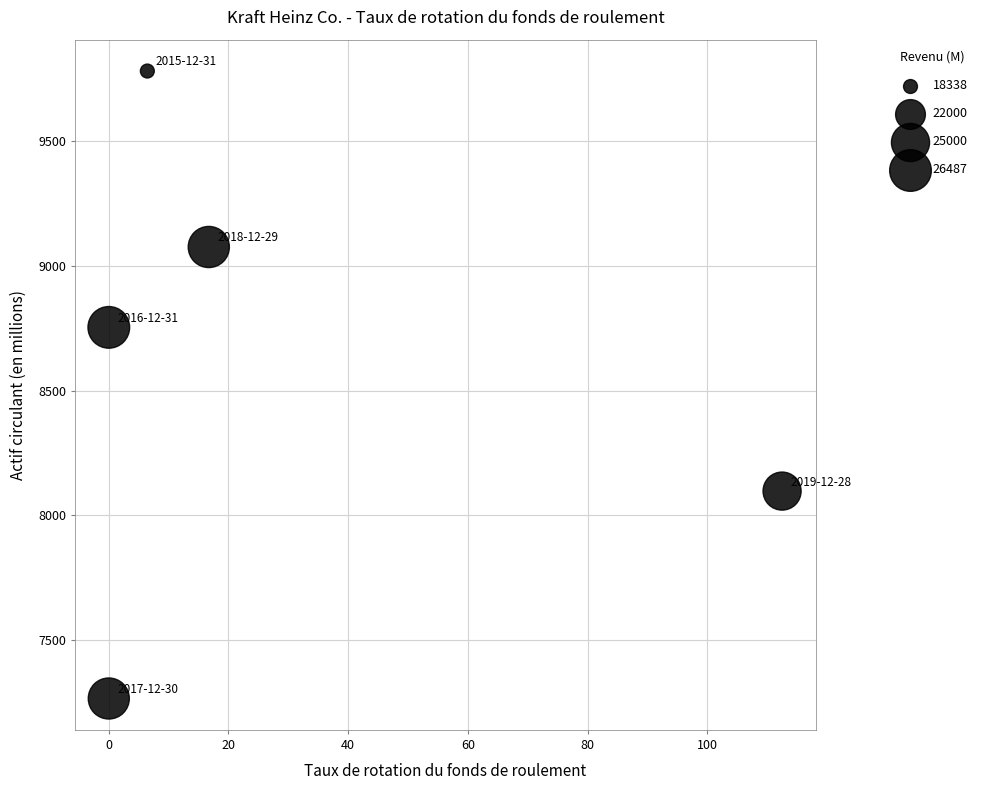

What Y value in the scatter plot is closest to 8523?

8753